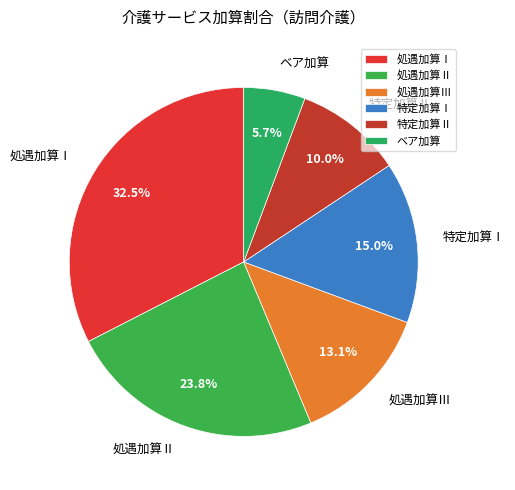

To the nearest percent, what is the difference between the largest and smallest slice percentages?

27%